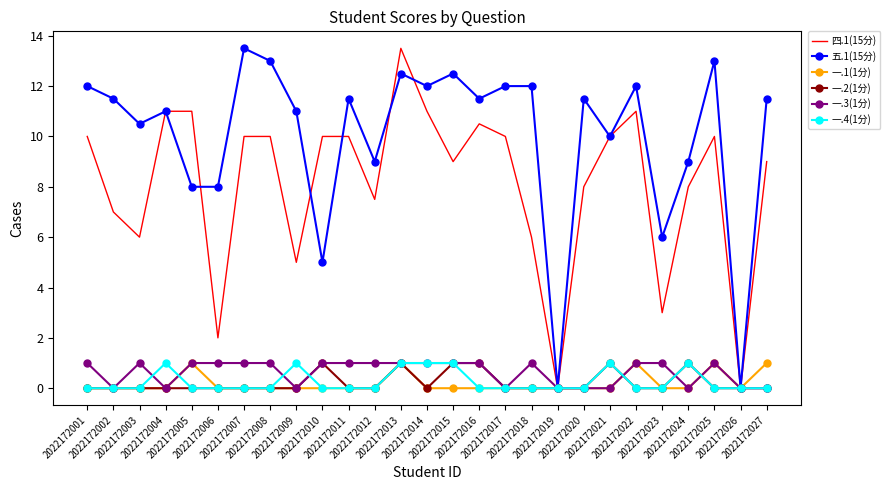

What is the highest value of the 一.4(1分) series?

1.0